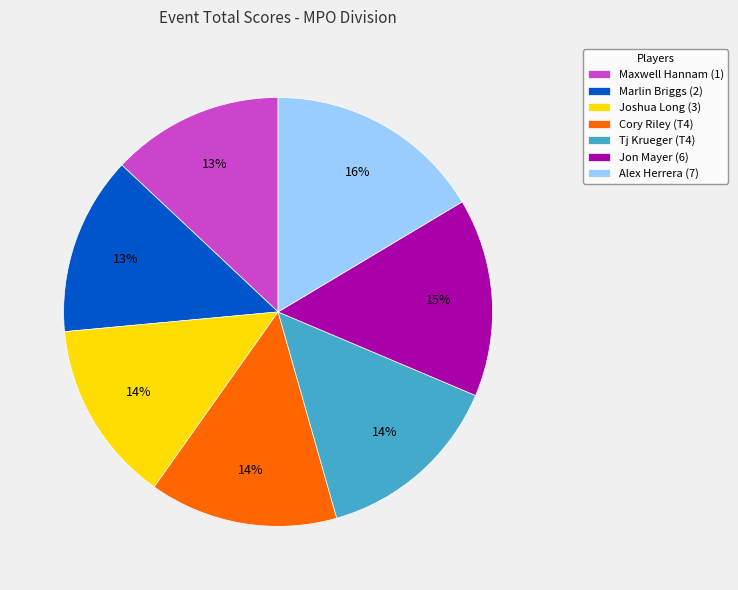

Which slice is the largest?

Alex Herrera (7)